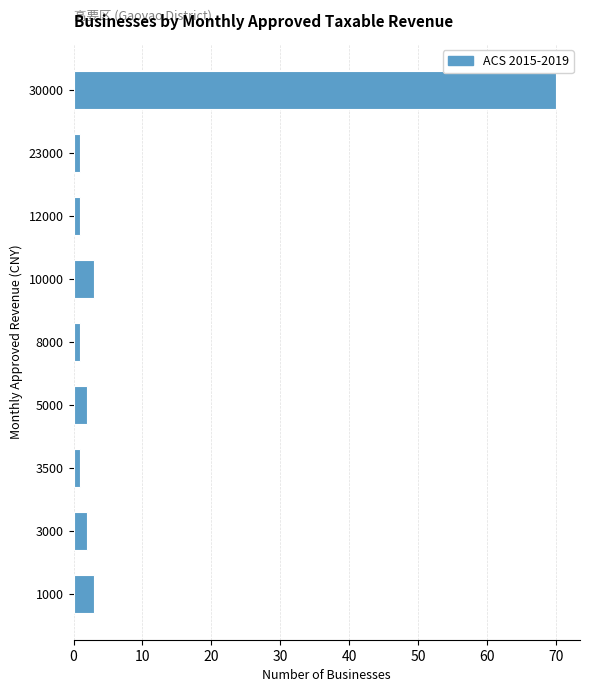

What is the maximum value shown in the chart?

70